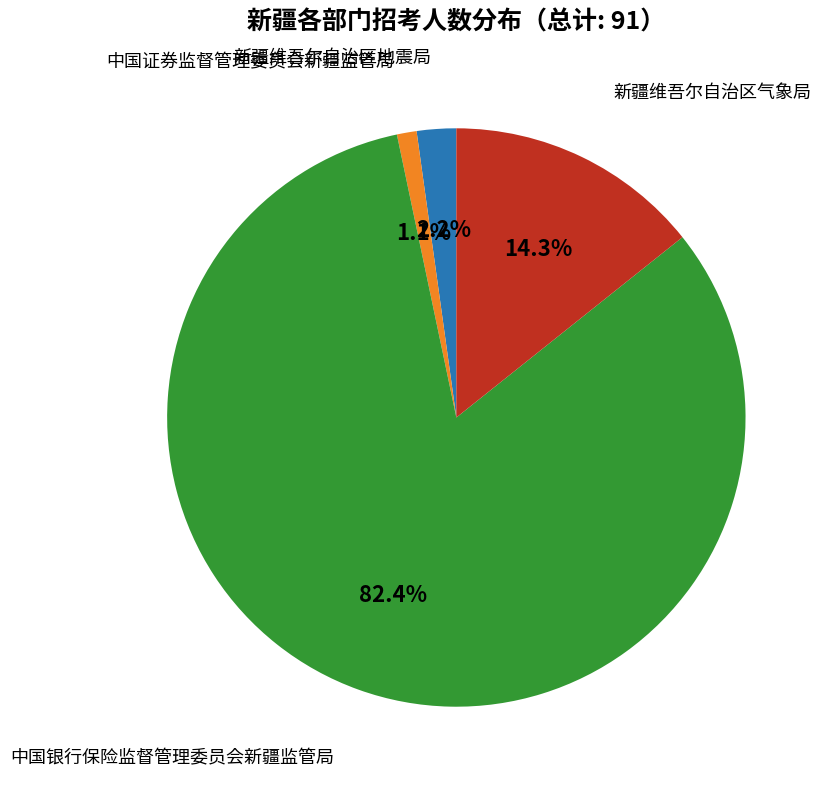

What is the smallest slice in the pie chart?

中国证券监督管理委员会新疆监管局